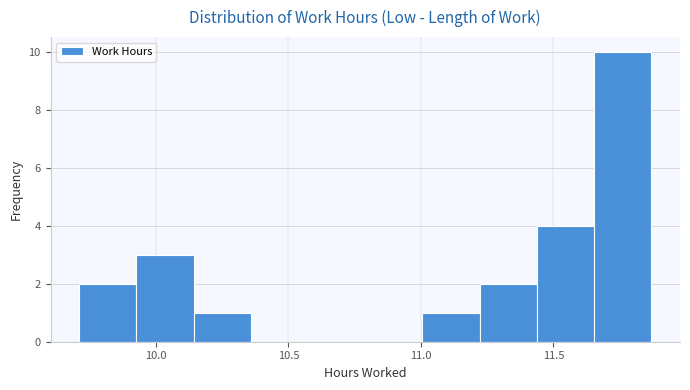

Reading left to right, transcribe this chart: for each bar, give the range it covers on the x-axis and its height. Neither the bar edges nor the heights are printed on the chart, so give them approximately, as read against the axes.

9.70 to 9.95: 2
9.95 to 10.15: 3
10.15 to 10.35: 1
10.35 to 10.55: 0
10.55 to 10.80: 0
10.80 to 11.00: 0
11.00 to 11.20: 1
11.20 to 11.45: 2
11.45 to 11.65: 4
11.65 to 11.85: 10